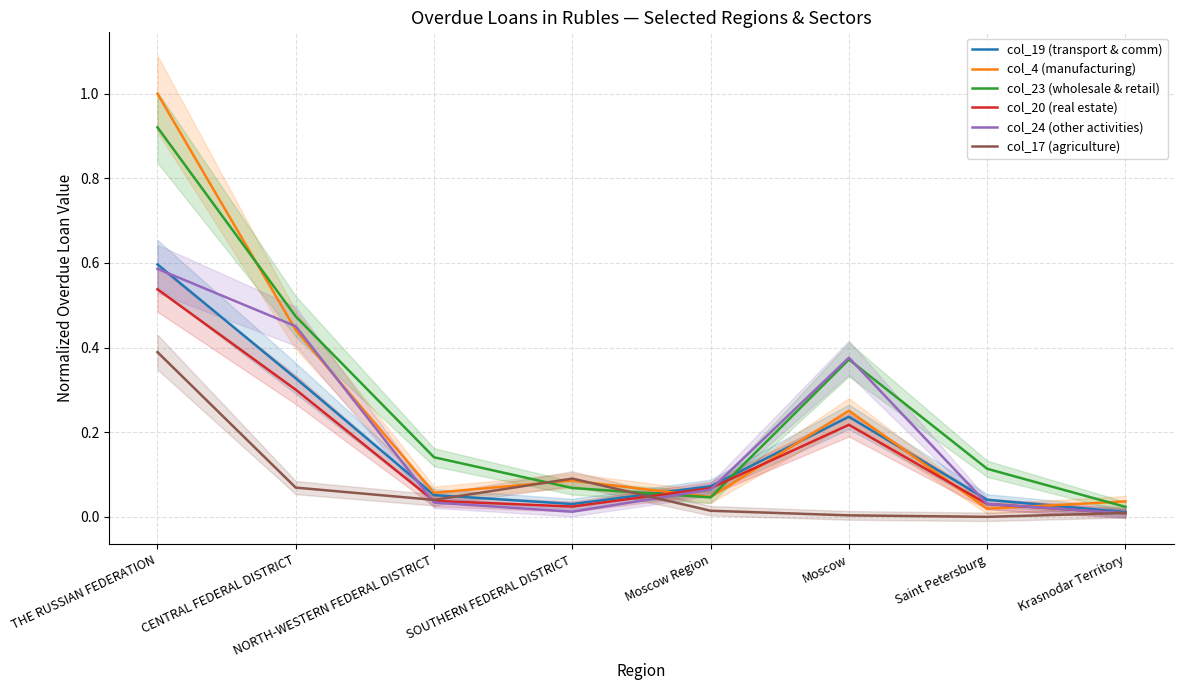

Where is col_20 (real estate) nearest to the value 0?

Krasnodar Territory